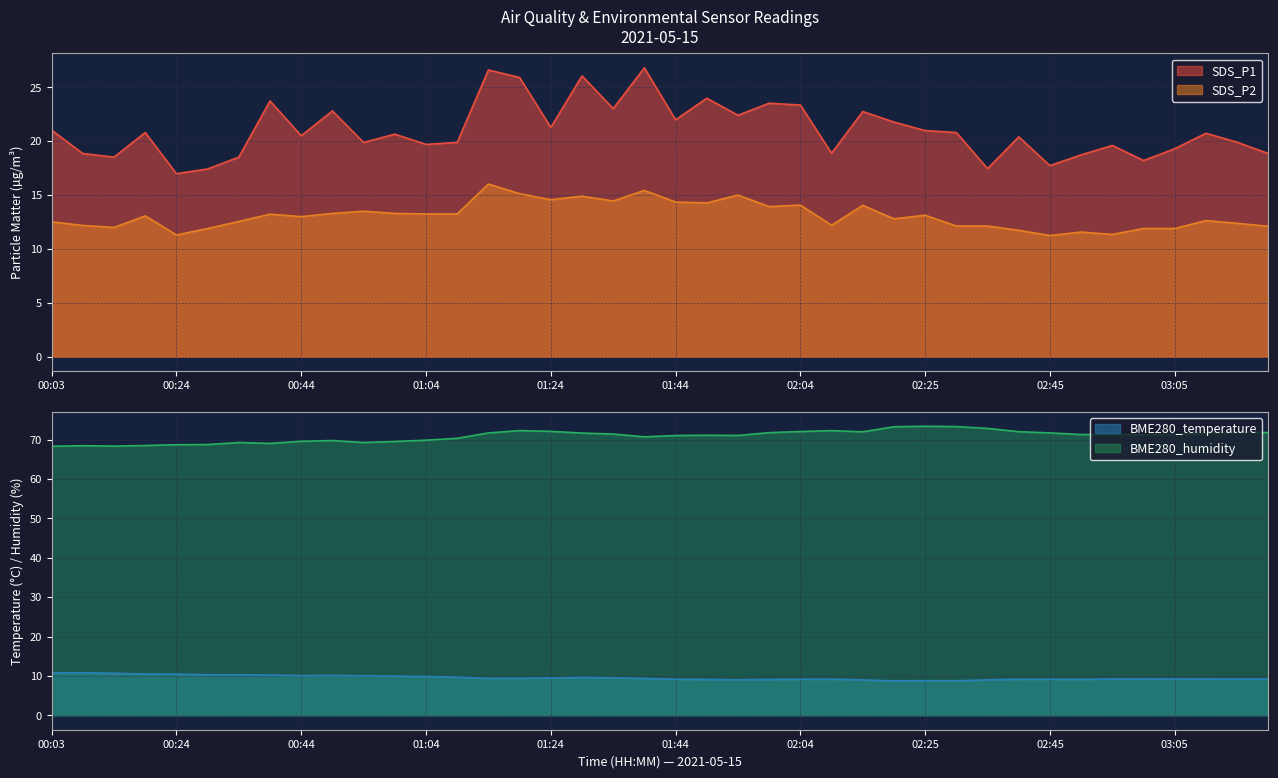

Reading right to left, extract all data points from this chart.

SDS_P1: 18.9	19.9	20.7	19.3	18.2	19.6	18.7	17.7	20.4	17.4	20.8	21.0	21.8	22.8	18.9	23.4	23.5	22.4	24.0	22.0	26.8	23.0	26.1	21.3	25.9	26.6	19.9	19.7	20.6	19.9	22.8	20.5	23.7	18.5	17.4	17.0	20.8	18.5	18.9	21.0
SDS_P2: 12.1	12.4	12.6	11.9	11.9	11.3	11.6	11.2	11.7	12.1	12.1	13.1	12.8	14.1	12.2	14.1	13.9	15.0	14.3	14.3	15.4	14.4	14.9	14.6	15.1	16.0	13.2	13.2	13.3	13.5	13.3	13.0	13.2	12.6	11.9	11.3	13.1	12.0	12.2	12.5
BME280_temperature: 9.2	9.2	9.2	9.2	9.2	9.2	9.1	9.1	9.1	9.0	8.8	8.8	8.7	9.0	9.2	9.1	9.1	9.0	9.1	9.2	9.3	9.5	9.6	9.5	9.4	9.4	9.7	9.8	9.9	10.0	10.1	10.1	10.2	10.3	10.3	10.4	10.5	10.7	10.8	10.8
BME280_humidity: 71.8	71.9	71.6	71.3	71.3	71.3	71.3	71.7	72.0	72.8	73.3	73.4	73.3	72.0	72.3	72.0	71.8	71.0	71.1	71.0	70.7	71.4	71.7	72.1	72.3	71.7	70.3	69.8	69.5	69.3	69.8	69.6	69.0	69.3	68.7	68.7	68.5	68.3	68.5	68.3